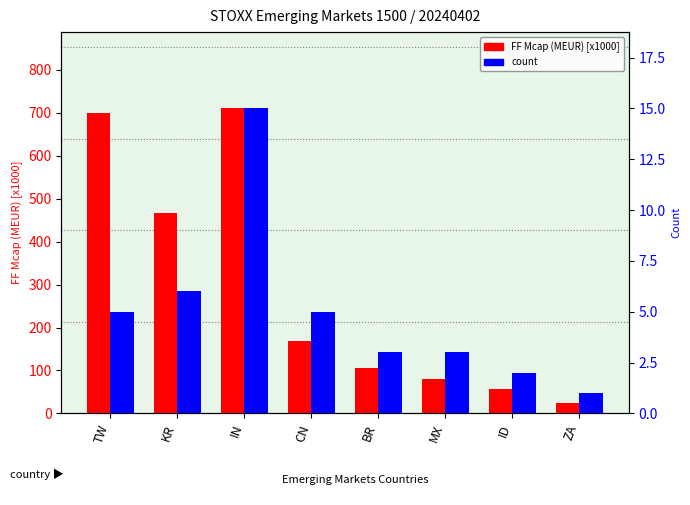

How many series are shown in this chart?

2